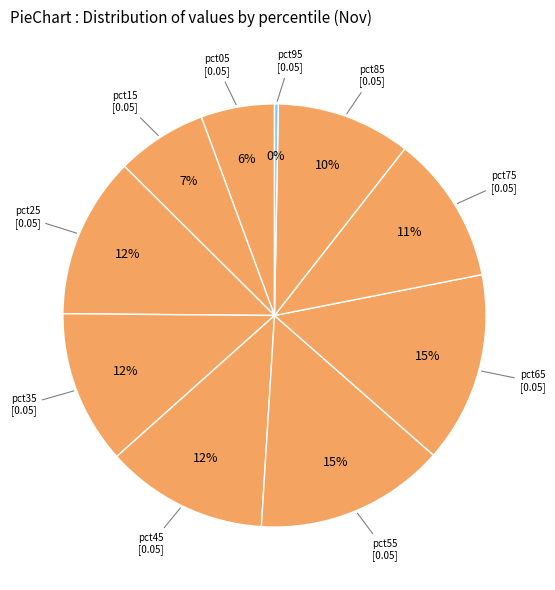

Do pct75 and pct65 together represent more than half of the pie?

No